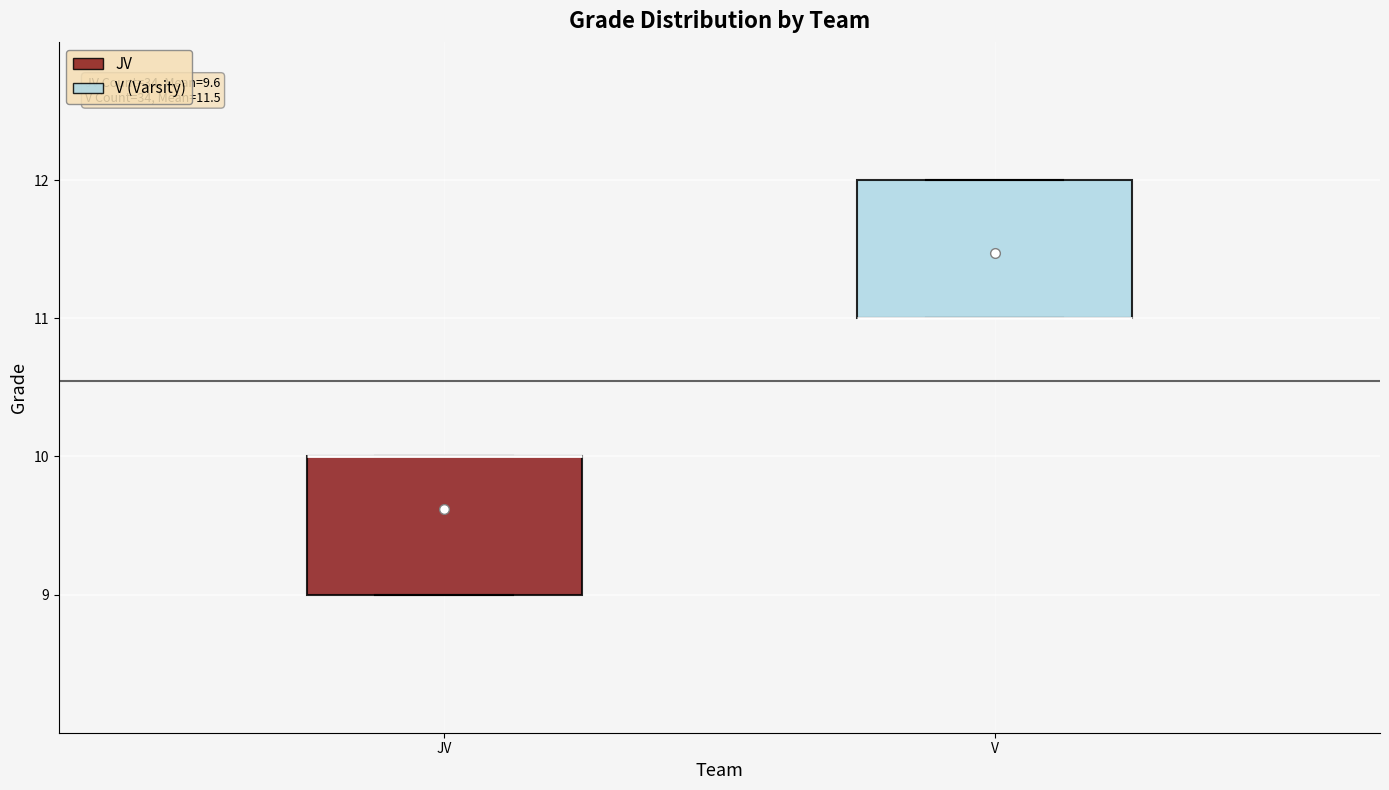

Reading left to right, read every box against the y-axis: the position of its median line, the range the box covers, and the ends of its whiskers. The values are not printed on the chart, so give them approximately, as read against the axis.

JV: median 10 (drawn on the box's upper edge), box 9 to 10, whiskers 9 to 10
V: median 11 (drawn on the box's lower edge), box 11 to 12, whiskers 11 to 12